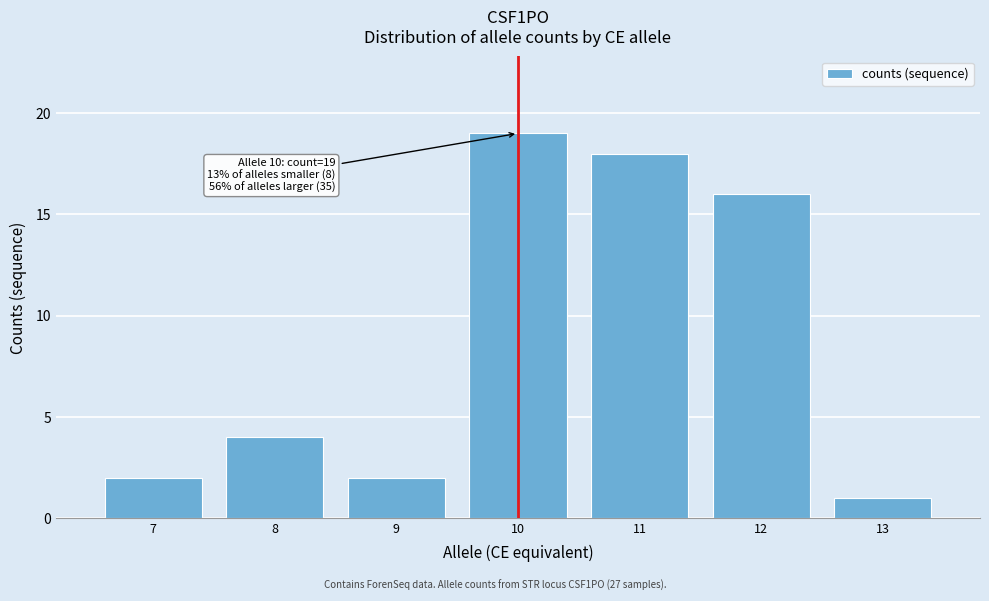

Reading right to left, extract all data points from this chart.

1	16	18	19	2	4	2